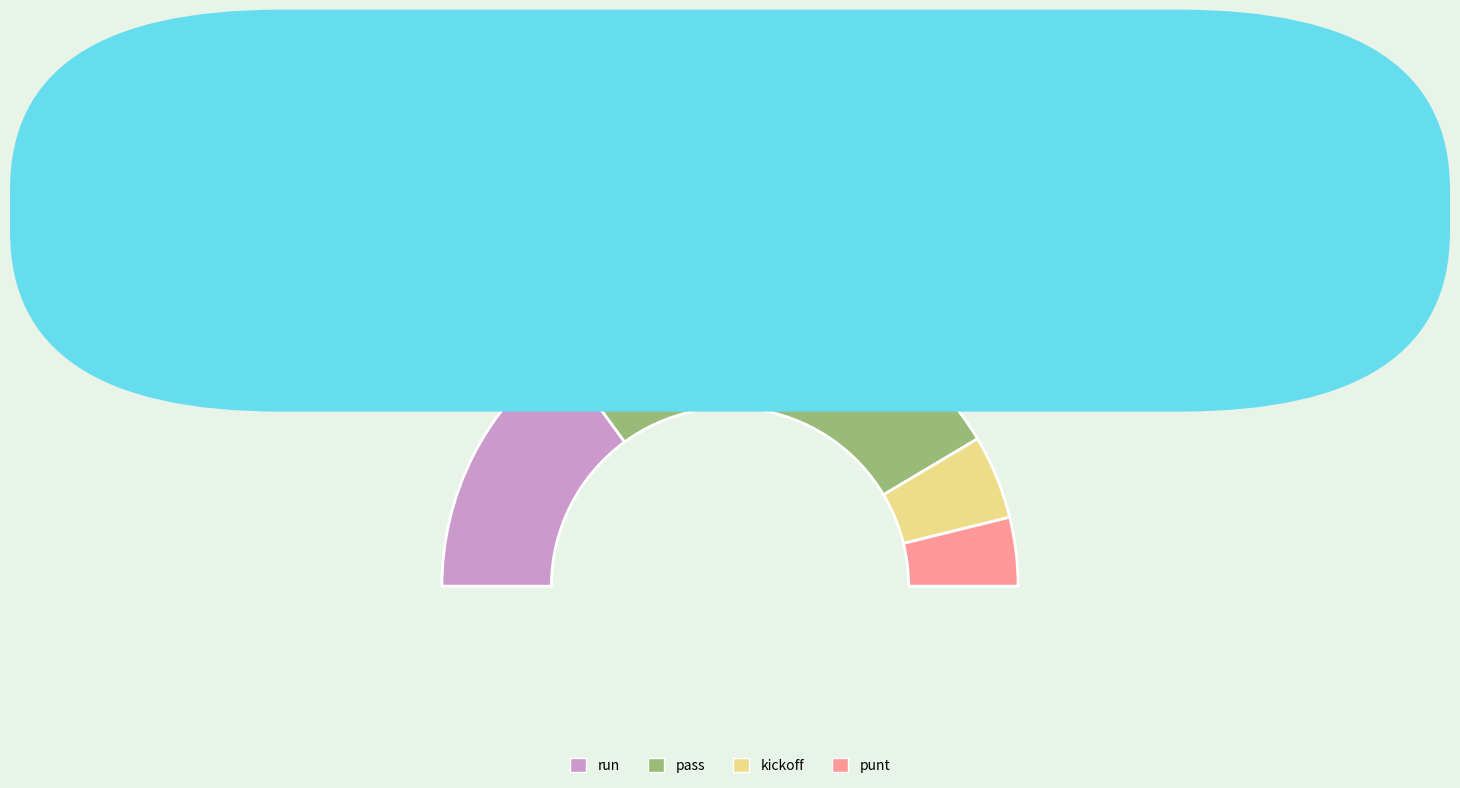

To the nearest percent, what portion does kickoff represent?

9%